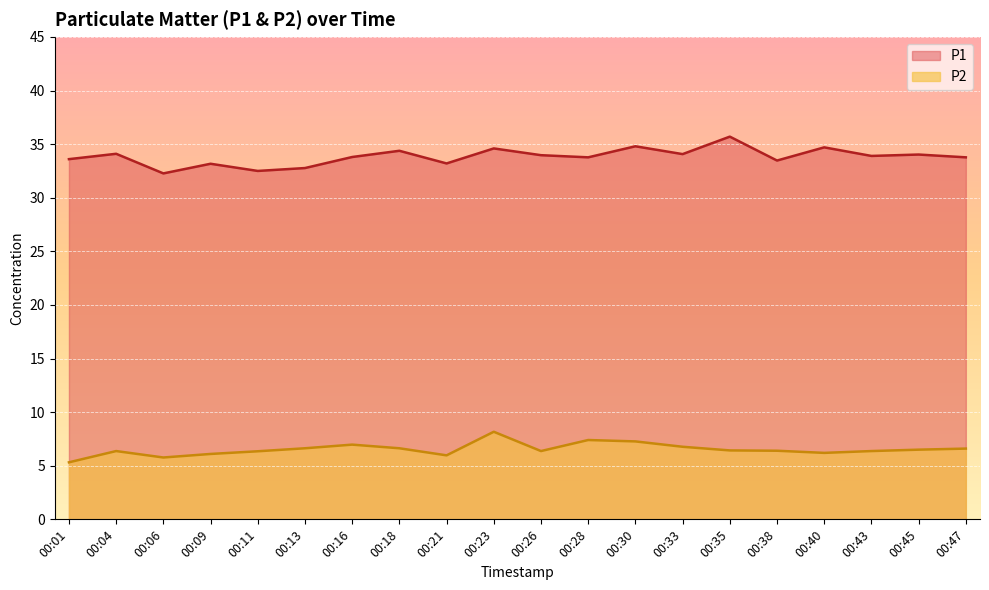

Which category has the lowest value in the P1 series?

00:06